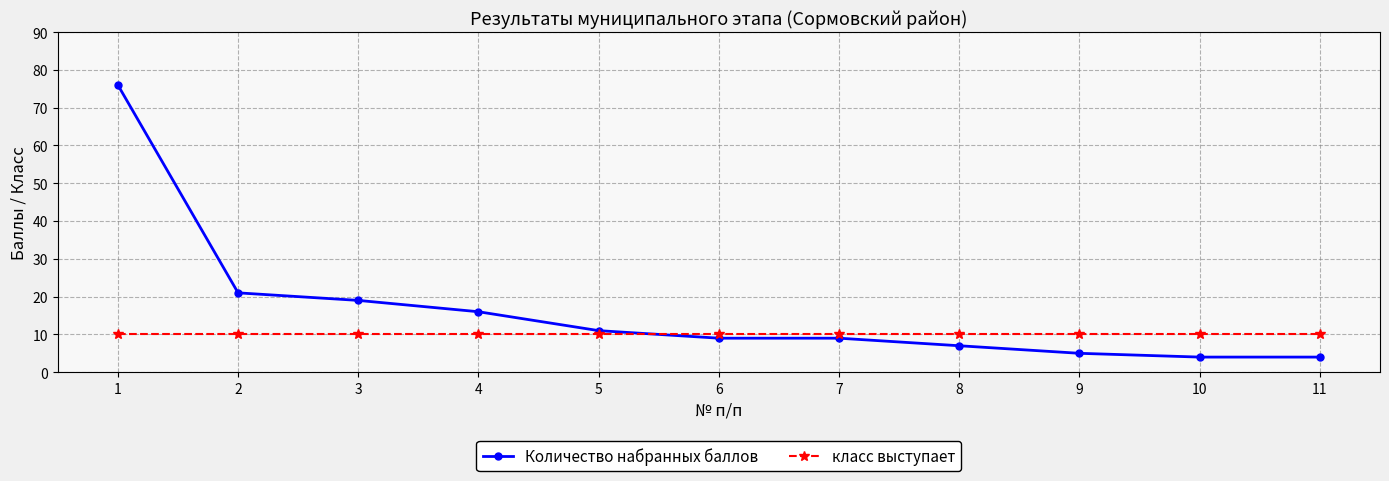

The класс выступает series shows 5 at 7. True or false?

False